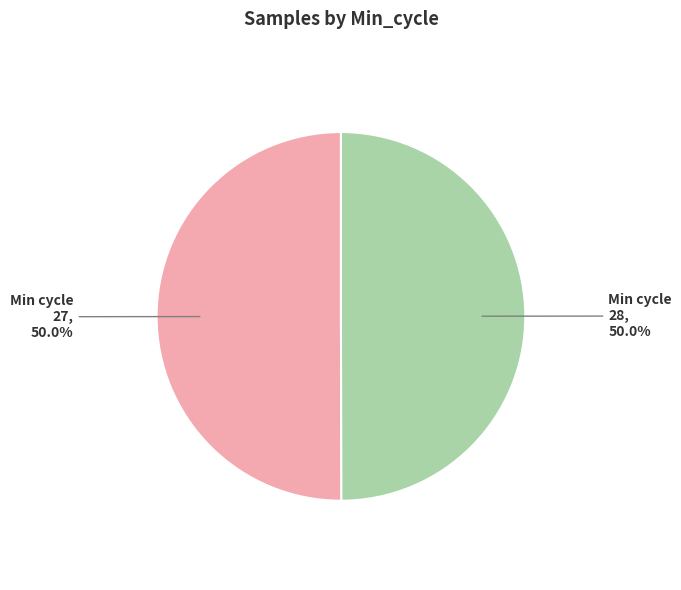

Count the number of slices in the pie.

2